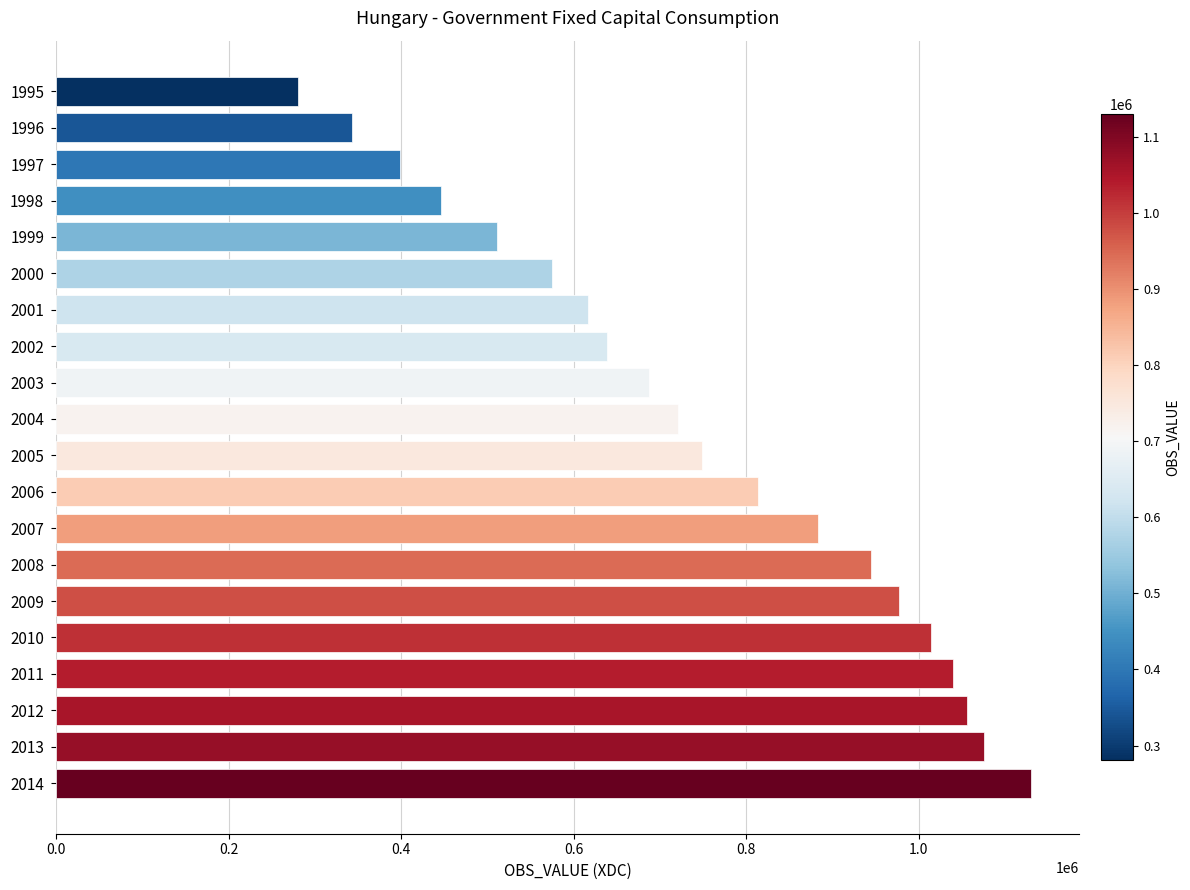

Reading bottom to top, what are all the values shown in this chart?

2014=1129669	2013=1075421	2012=1055785	2011=1039895	2010=1014253	2009=977401	2008=944275	2007=882857	2006=813111	2005=749229	2004=720381	2003=687608	2002=638193	2001=616112	2000=574546	1999=510614	1998=446190	1997=399012	1996=342910	1995=280525